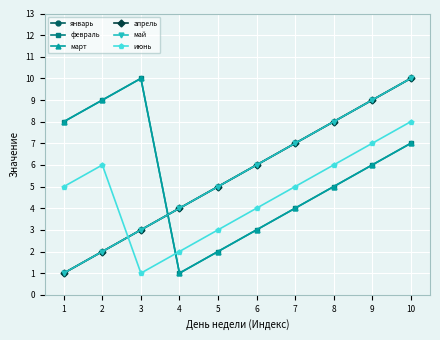

Reading left to right, what are all the values shown in this chart?

январь: 1=1	2=2	3=3	4=4	5=5	6=6	7=7	8=8	9=9	10=10
февраль: 1=8	2=9	3=10	4=1	5=2	6=3	7=4	8=5	9=6	10=7
март: 1=8	2=9	3=10	4=1	5=2	6=3	7=4	8=5	9=6	10=7
апрель: 1=1	2=2	3=3	4=4	5=5	6=6	7=7	8=8	9=9	10=10
май: 1=1	2=2	3=3	4=4	5=5	6=6	7=7	8=8	9=9	10=10
июнь: 1=5	2=6	3=1	4=2	5=3	6=4	7=5	8=6	9=7	10=8